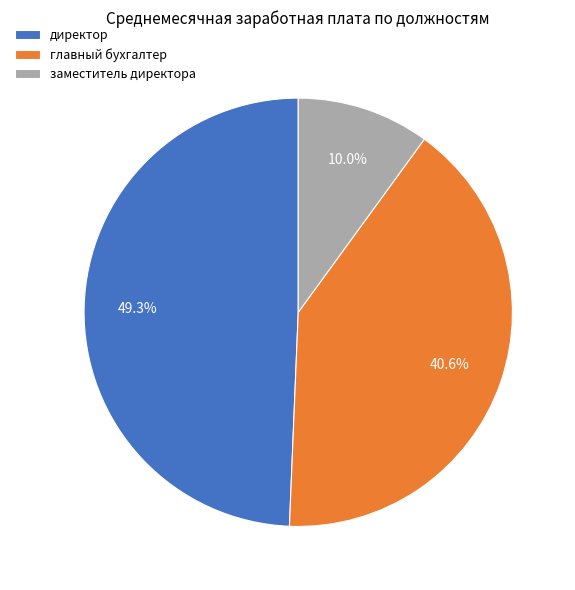

Rank the categories by value from highest to lowest.

директор, главный бухгалтер, заместитель директора